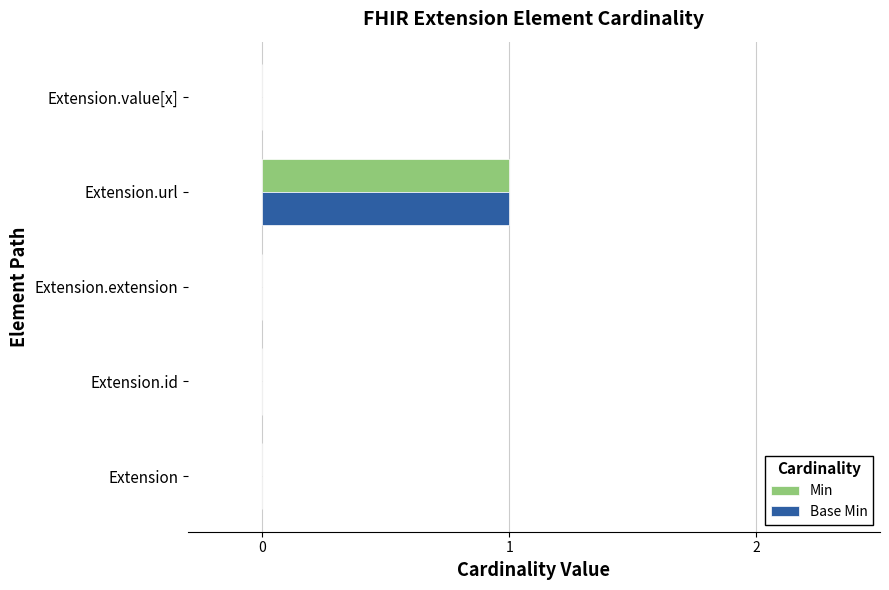

Is it true that Min equals 0 at Extension.url?

False